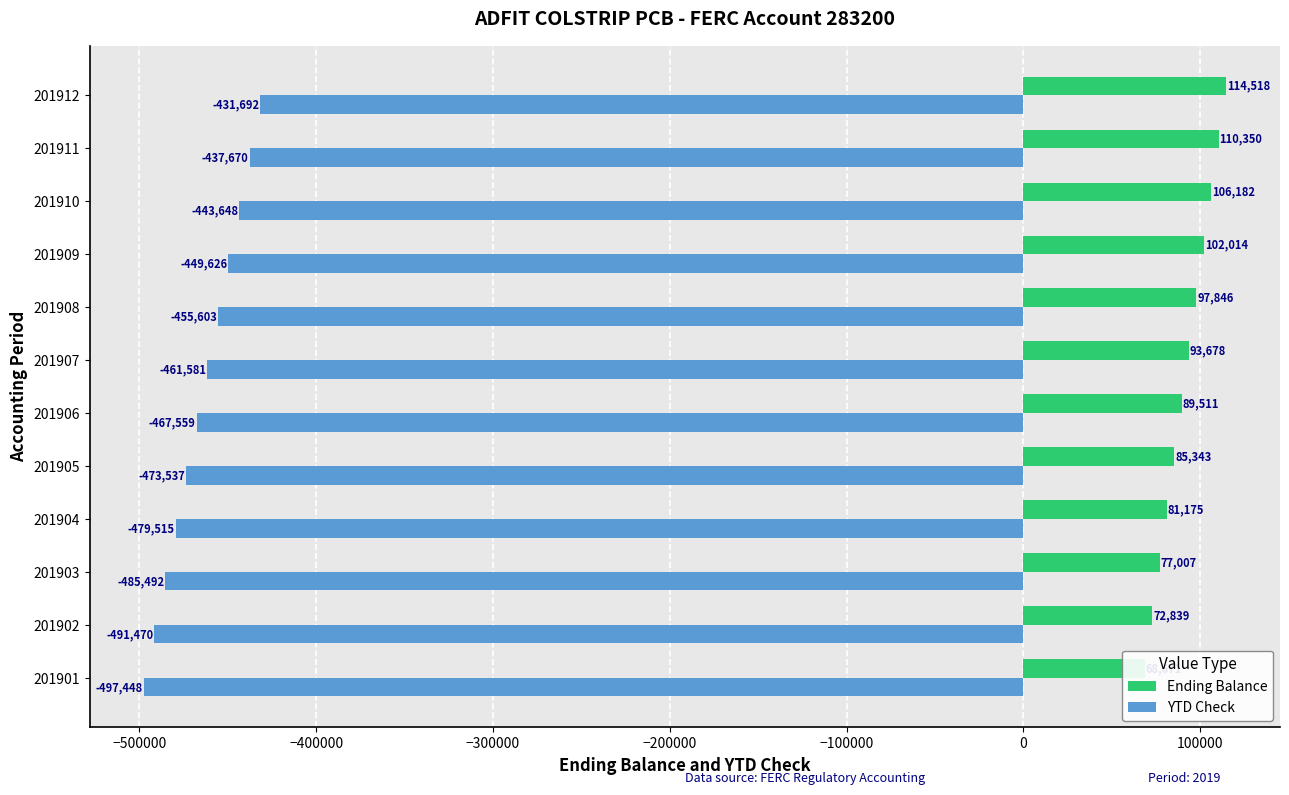

At 201902, list the series in order from smallest to largest.

YTD Check, Ending Balance